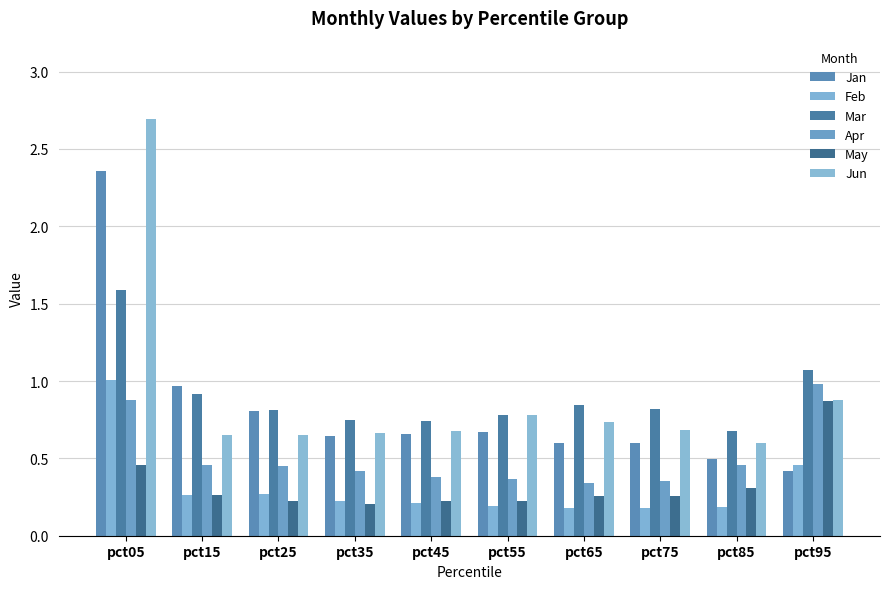

Which series has the largest total across all categories?

Jun